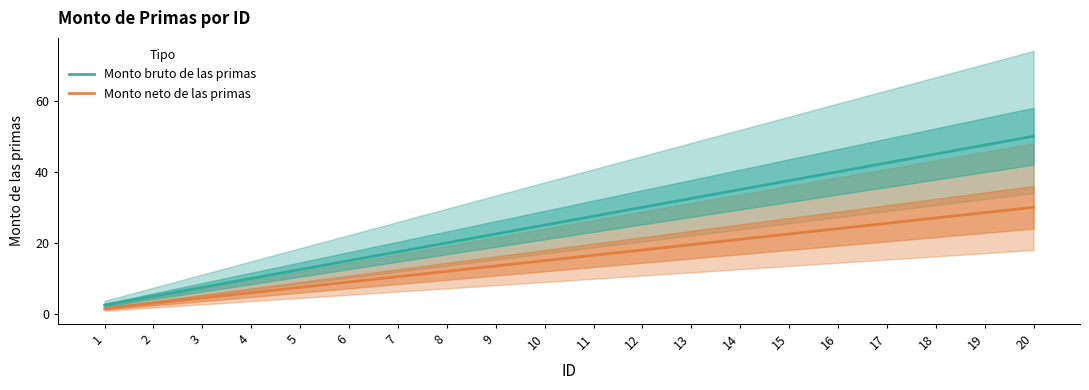

Is the value of Monto bruto de las primas at 1 greater than the value of Monto neto de las primas at 20?

No